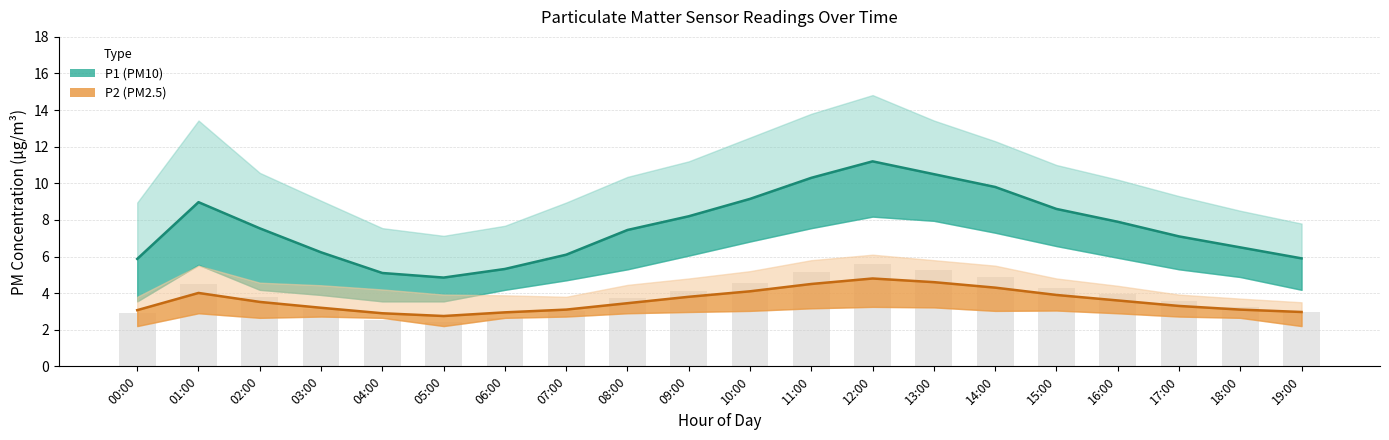

Is it true that P1_upper equals 4.8 at 08:00?

False